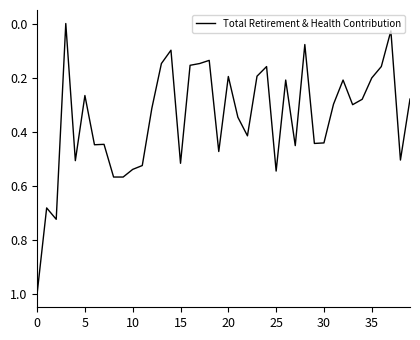

What is the greatest value displayed?

1.0